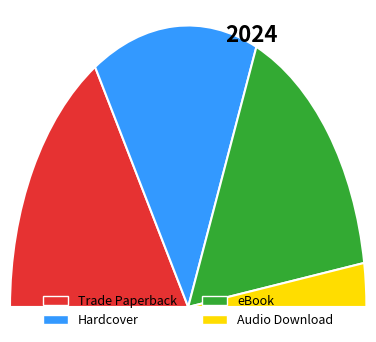

How many slices are in this pie chart?

4